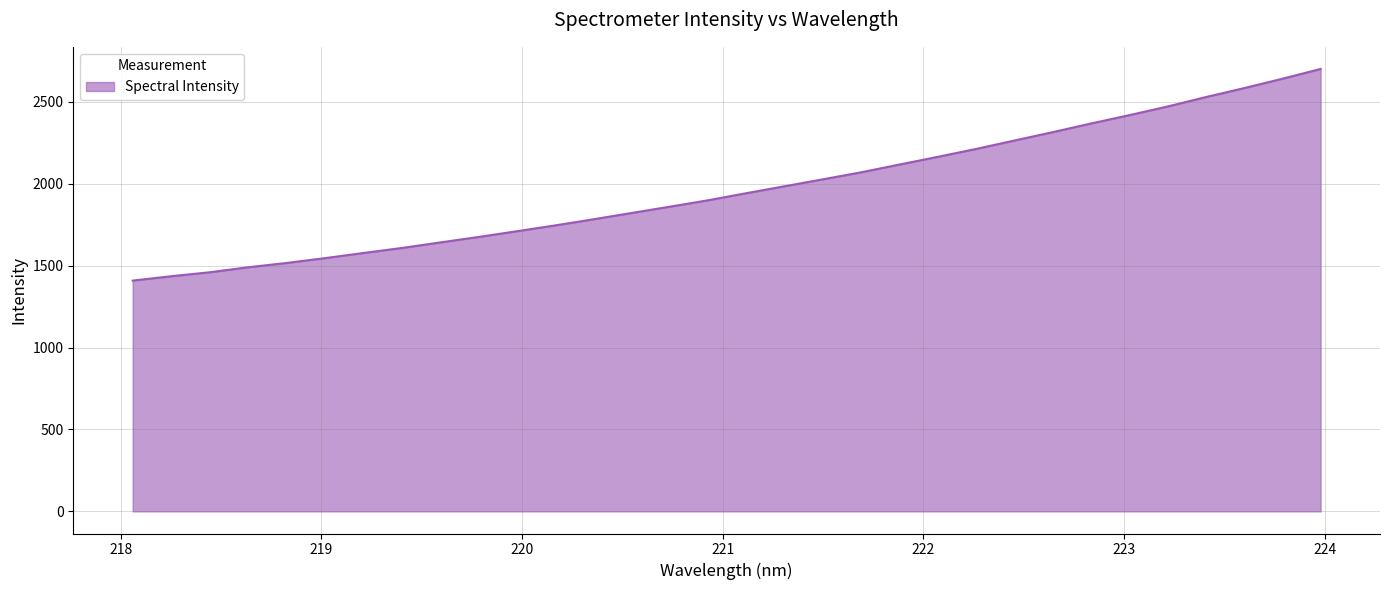

What is the difference between the maximum and minimum values?

1292.2